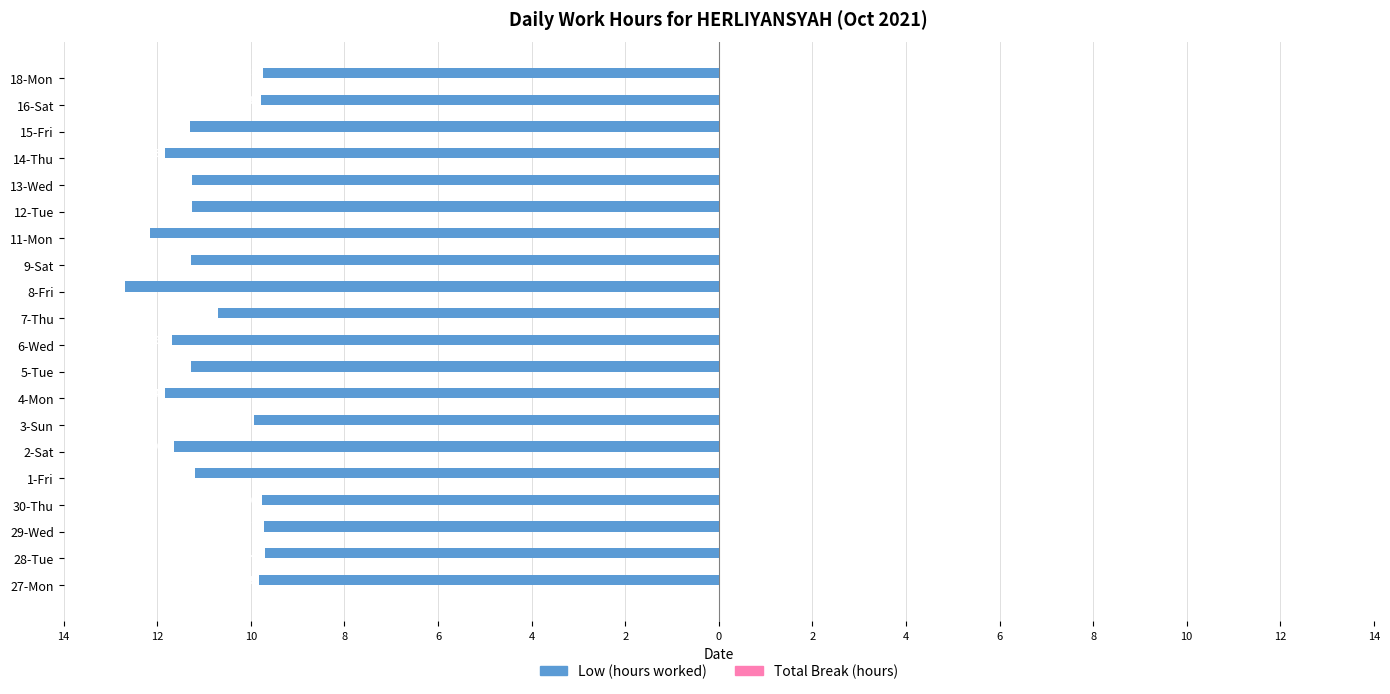

Are the bars horizontal?

Yes